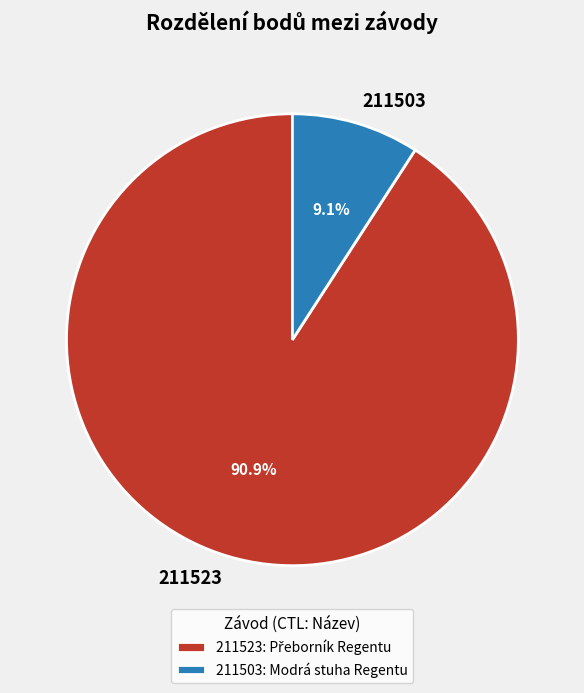

Which category has the smallest portion of the pie?

211503